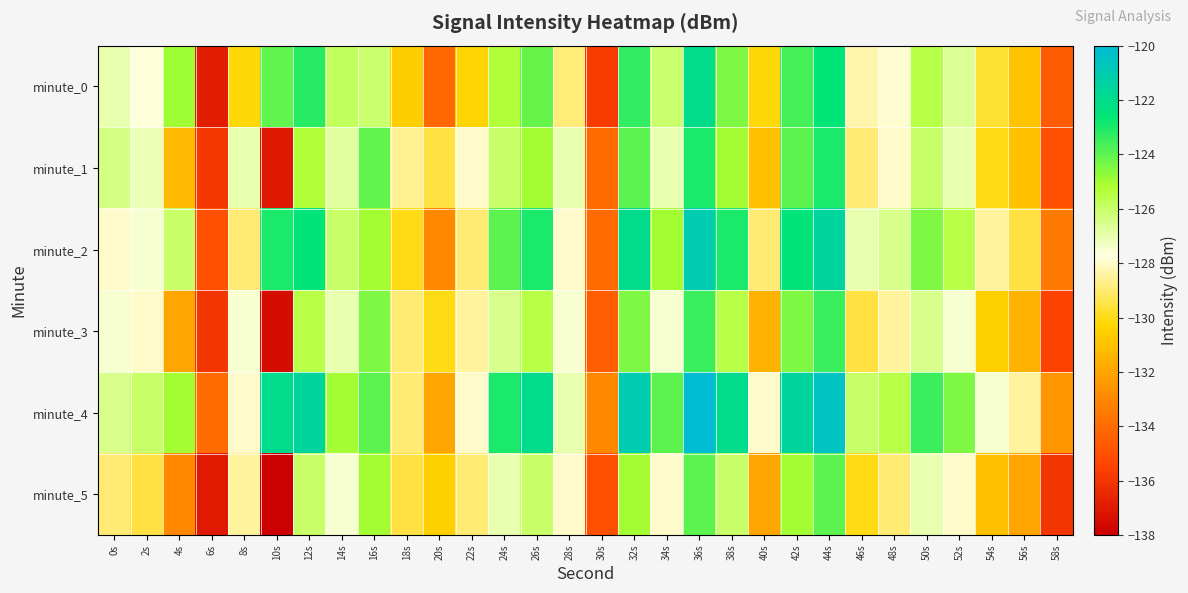

Which series changed the most between 20s and 36s?

minute_0